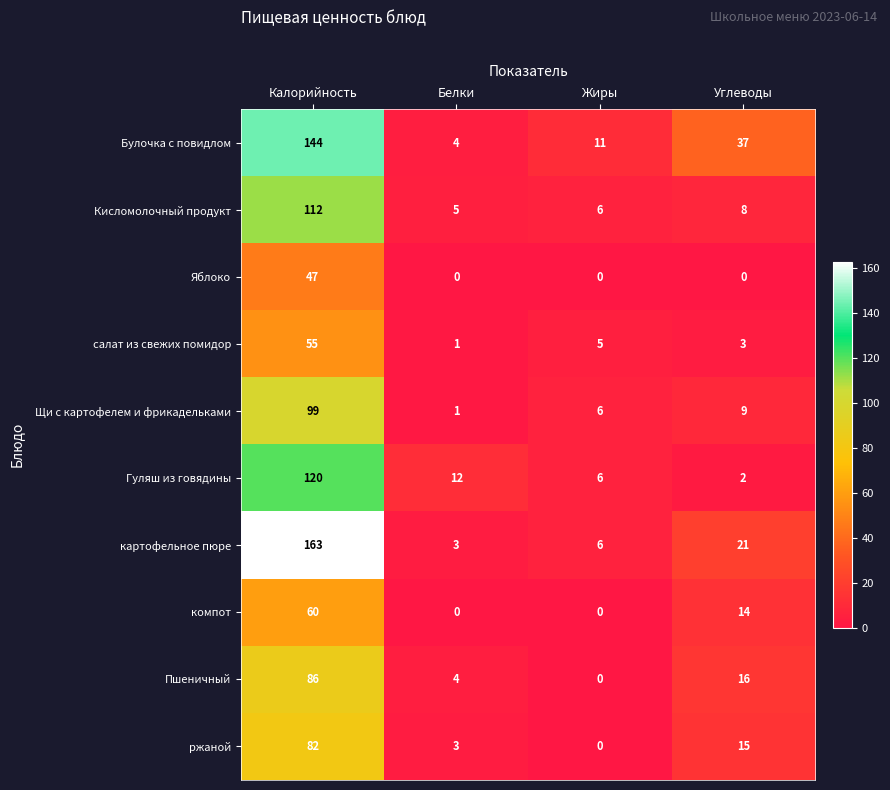

What is the difference between the maximum and second lowest values in the Щи с картофелем и фрикадельками series?

93